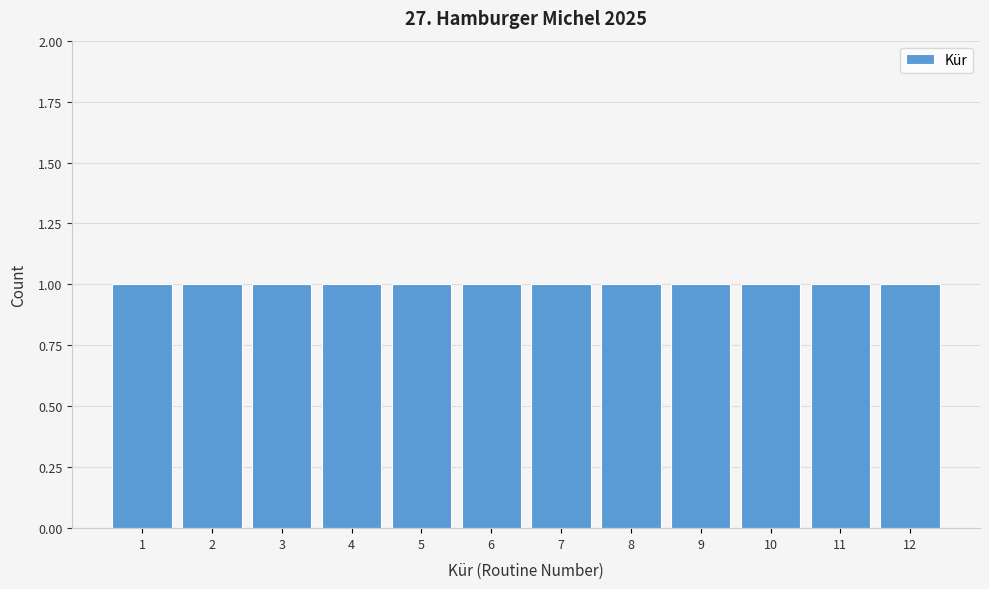

What is the height of the bar covering 7.5 to 8.5 on the x-axis? The values are not printed on the chart, so give them approximately, as read against the axis.

1